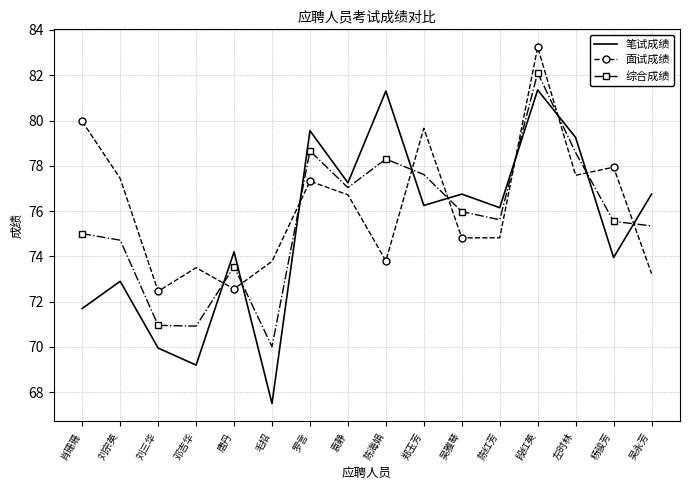

At which category is the sum across all series the highest?

段红英